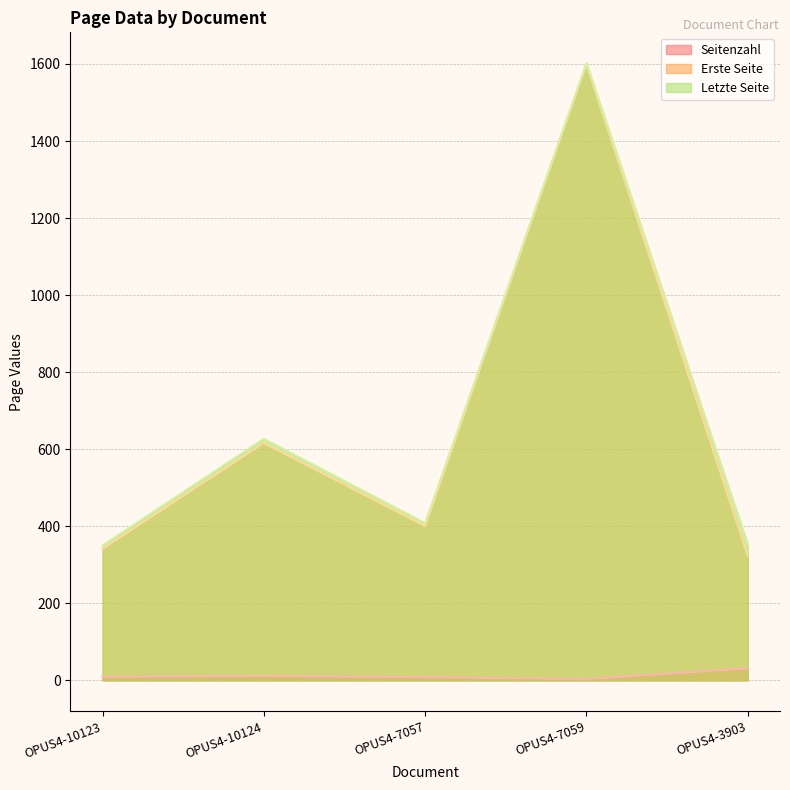

What is the spread (max minus min) of values at OPUS4-7059?

1599